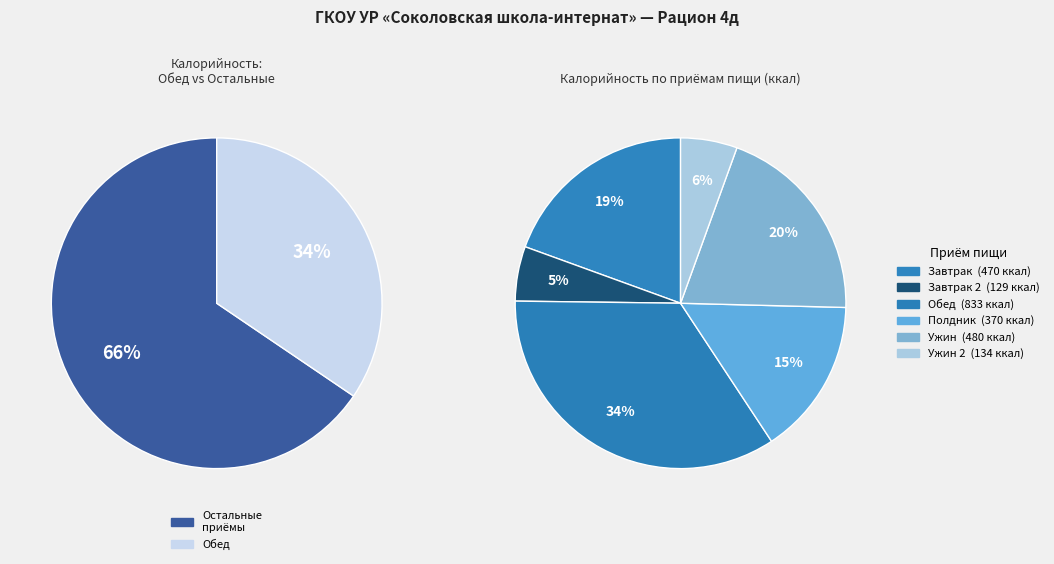

What is the change in value from Полдник to Ужин 2?

-236.4